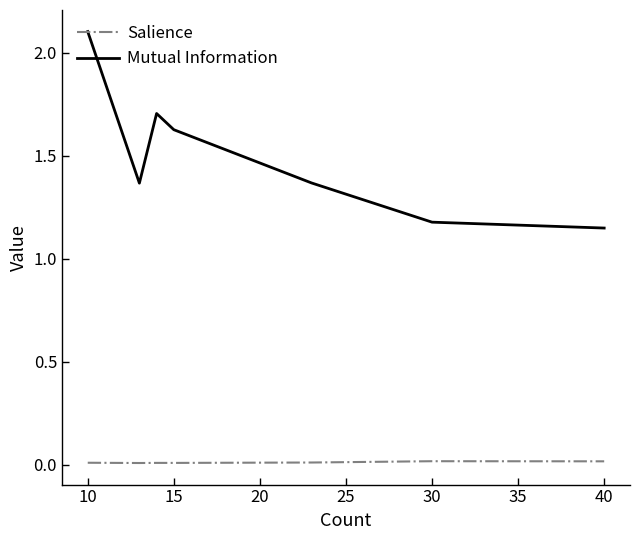

True or false: Mutual Information and Salience cross at least once.

False